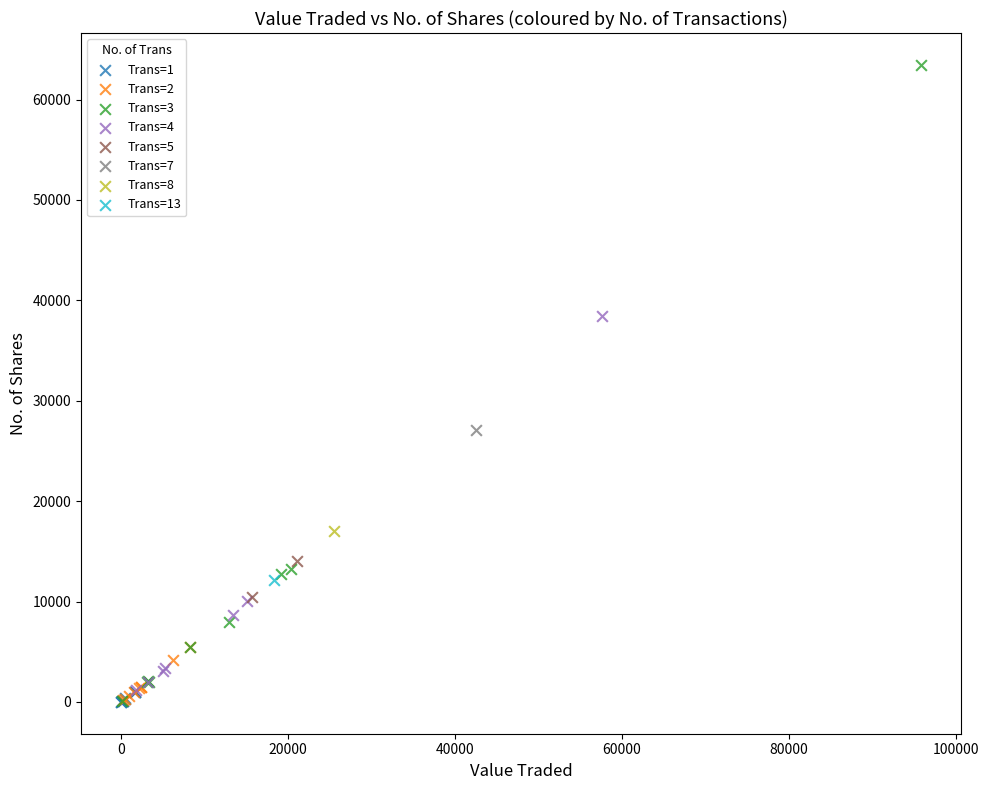

What are all the series names shown in the legend?

Trans=1, Trans=2, Trans=3, Trans=4, Trans=5, Trans=7, Trans=8, Trans=13